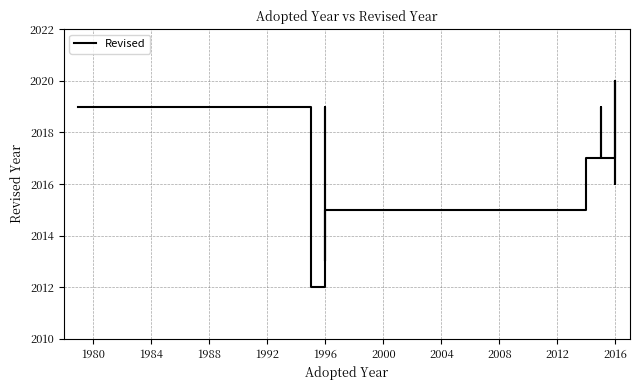

True or false: the data has more than 1 interior local peaks.

False